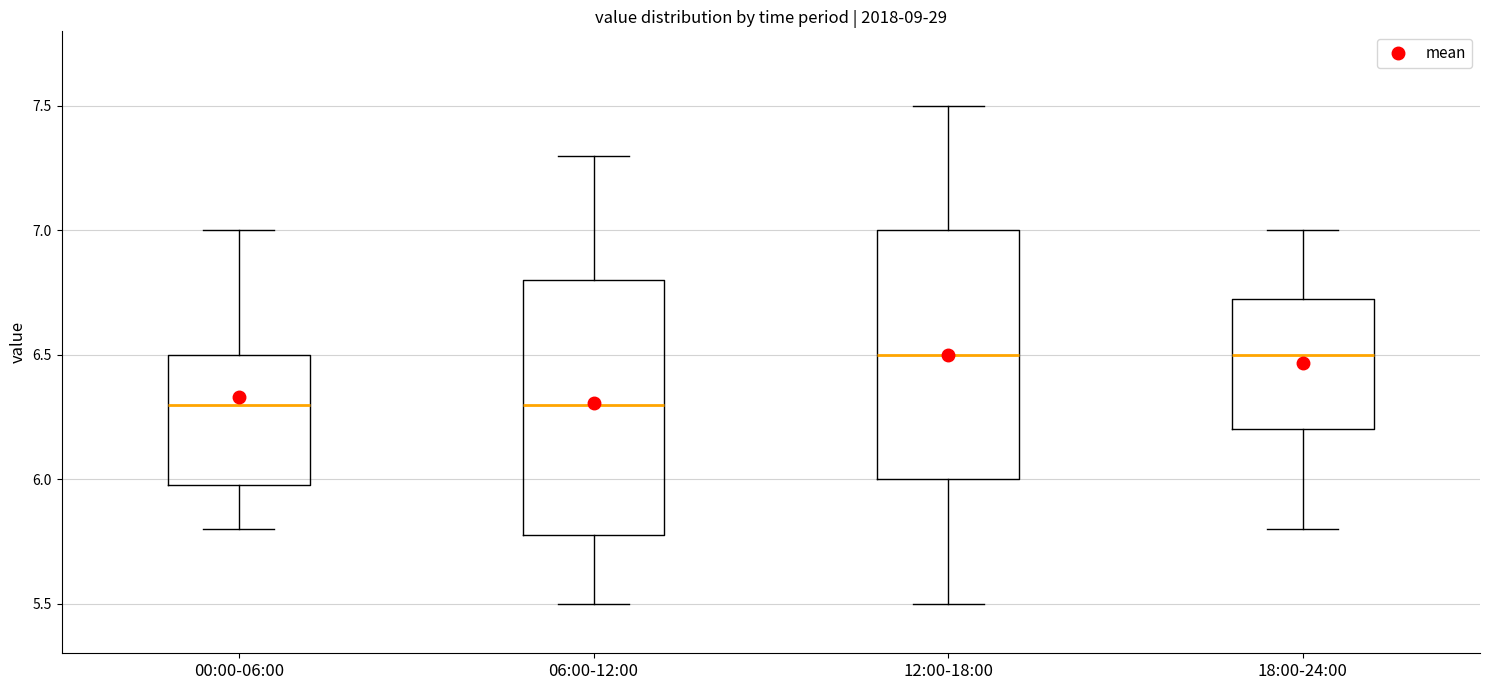

Where does the lower whisker of the box for 12:00-18:00 end on the y-axis? The values are not printed on the chart, so give them approximately, as read against the axis.

5.50